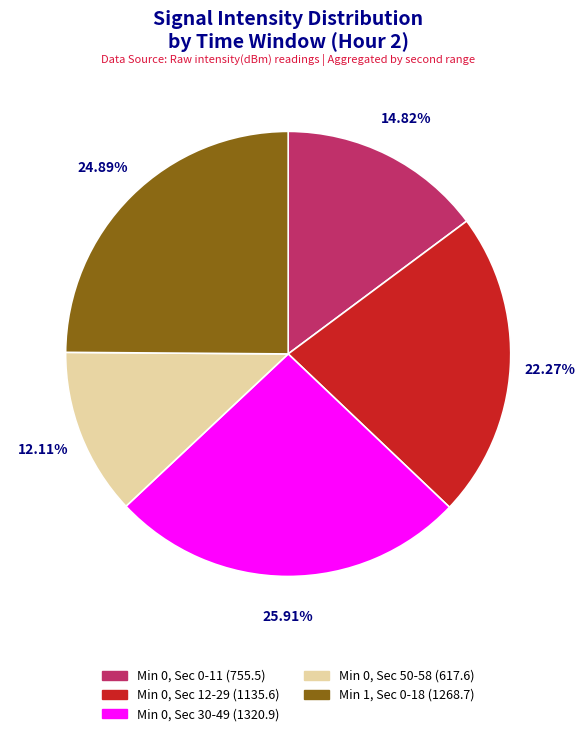

How many segments does this pie chart have?

5